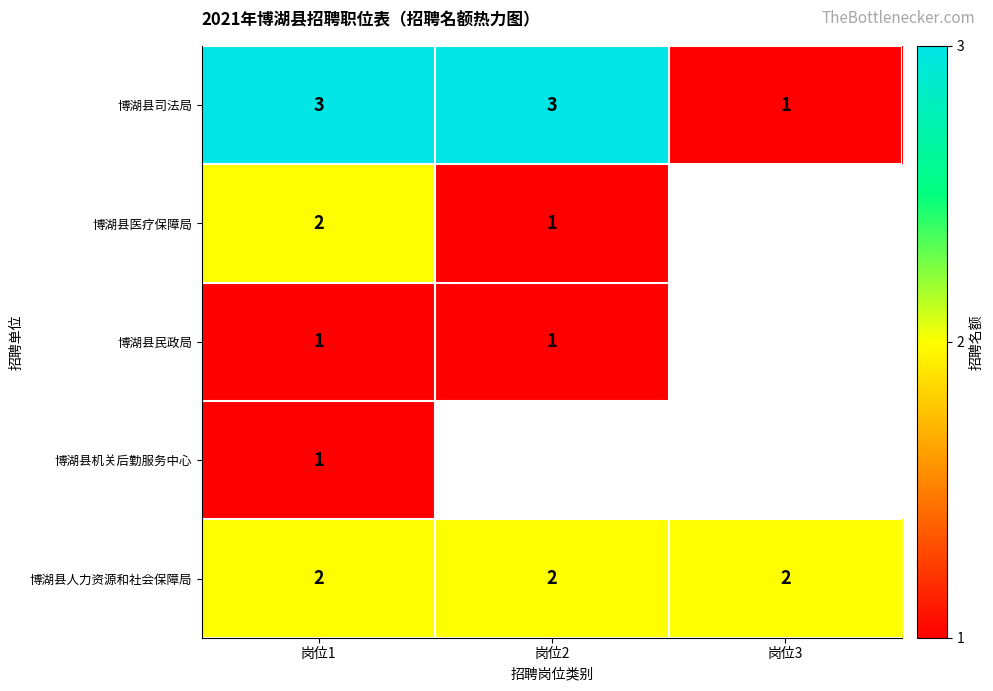

Between 岗位3 and 岗位2, which is larger?

岗位2